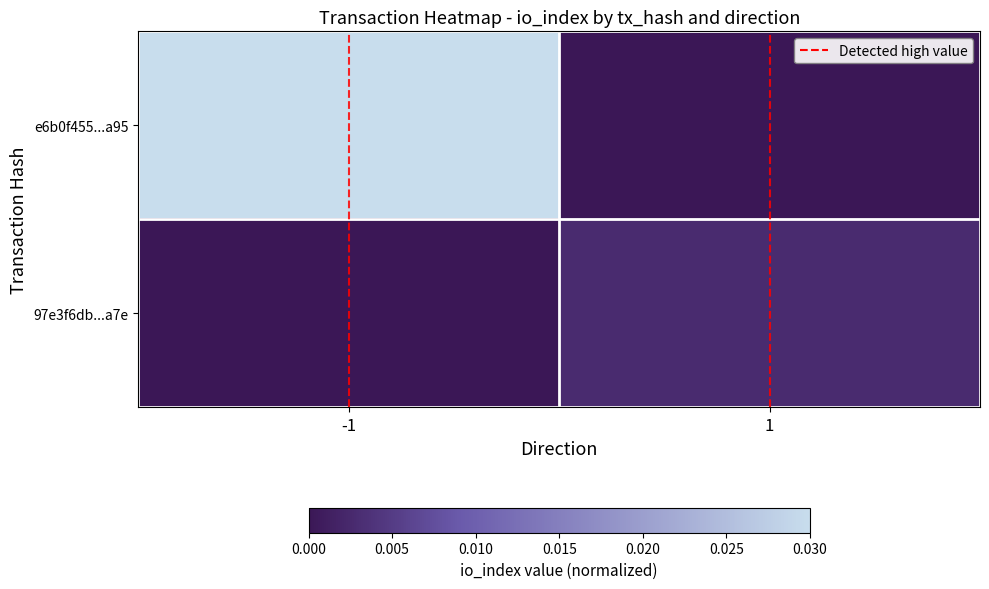

List the series in order of their peak value, highest first.

e6b0f455...a95, 97e3f6db...a7e